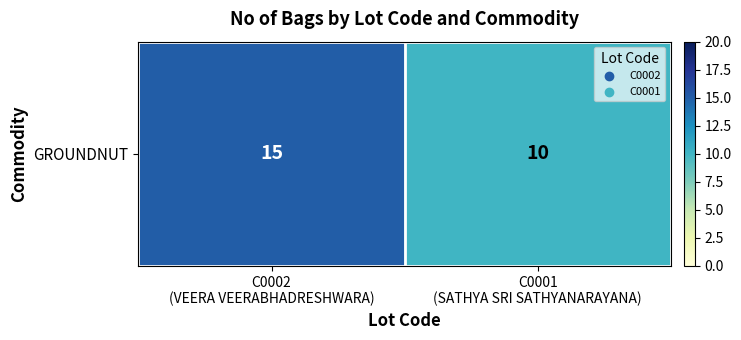

What is the ratio of the value at C0001
(SATHYA SRI SATHYANARAYANA) to the value at C0002
(VEERA VEERABHADRESHWARA)?

0.7